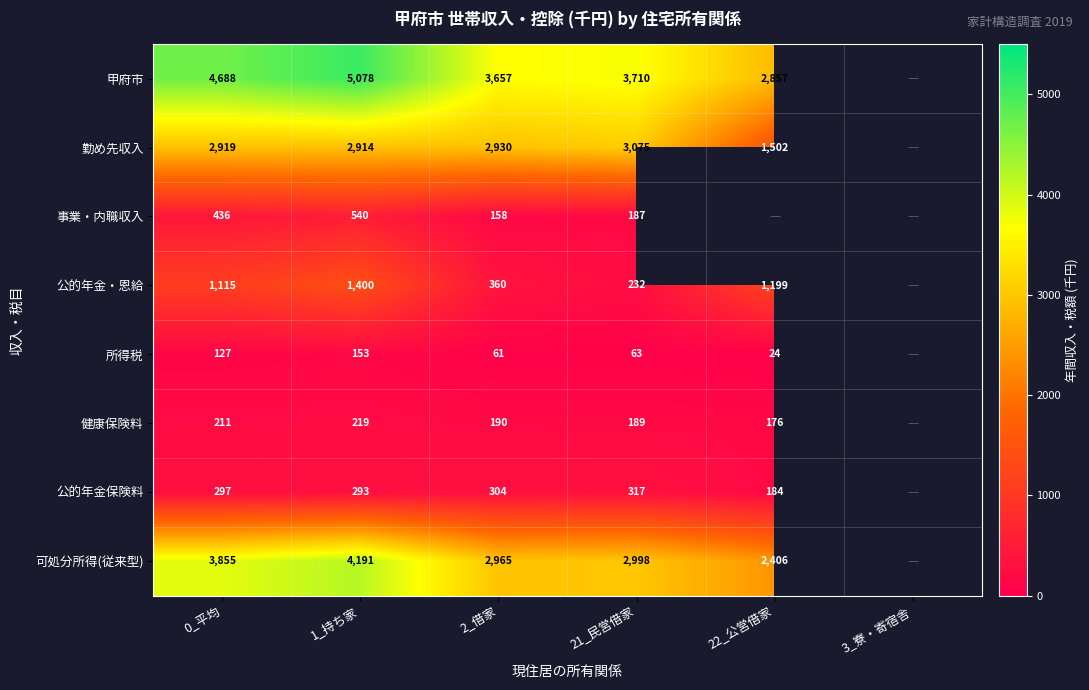

The 所得税 series shows 153 at 1_持ち家. True or false?

True